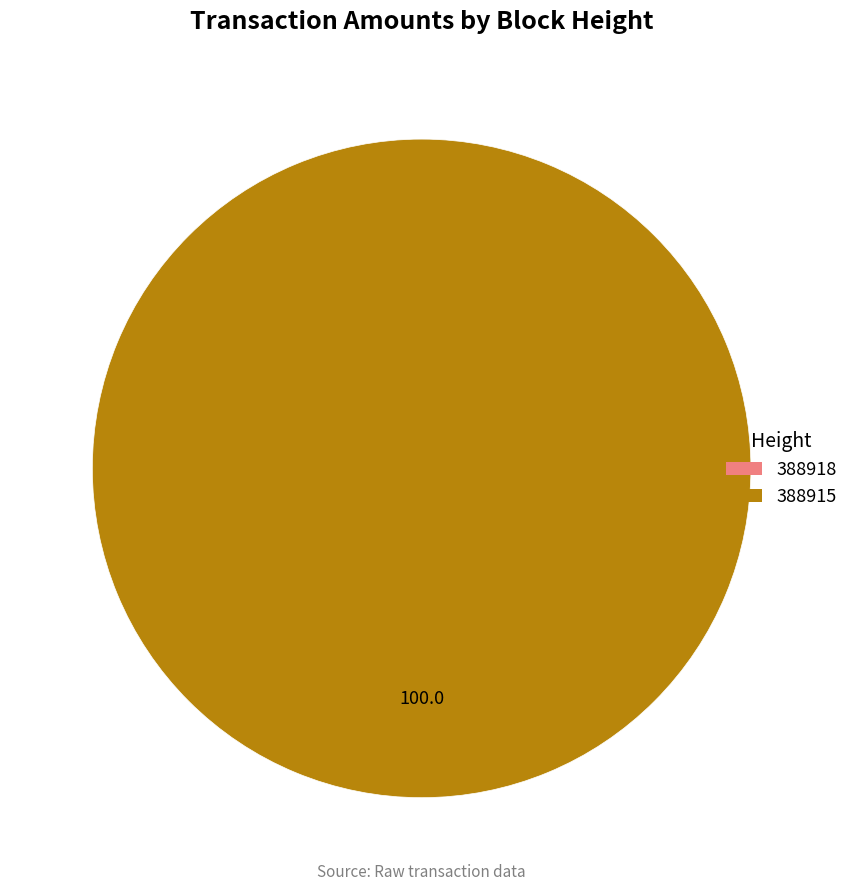

How many slices are in this pie chart?

2